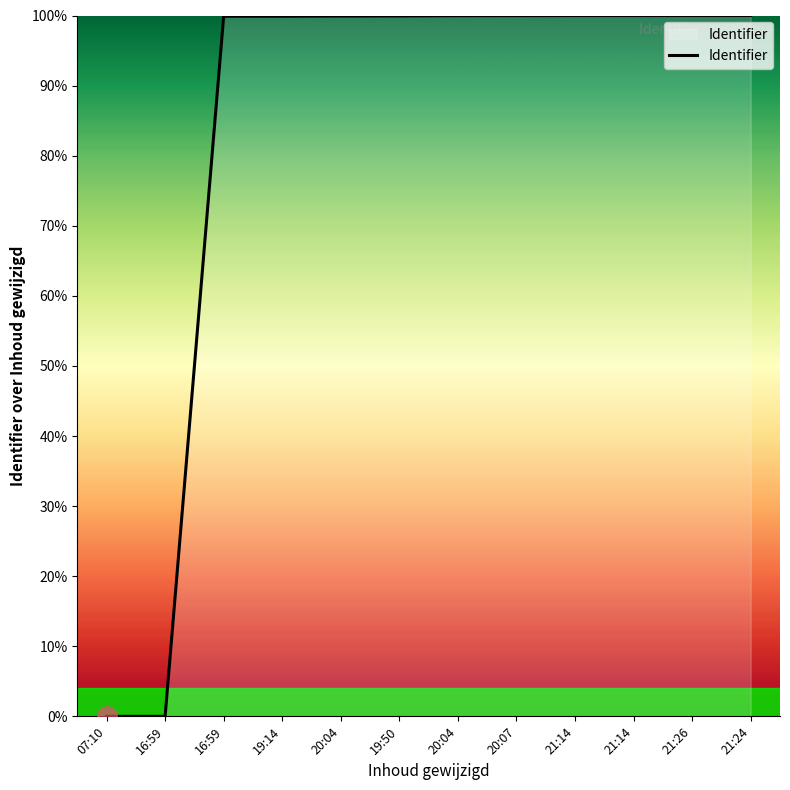

List the labels in order of value, largest first.

21:24, 21:26, 21:14, 21:14, 20:07, 20:04, 19:50, 20:04, 19:14, 16:59, 16:59, 07:10